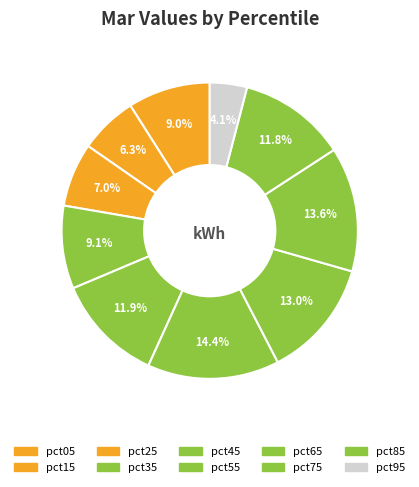

How many segments does this pie chart have?

10